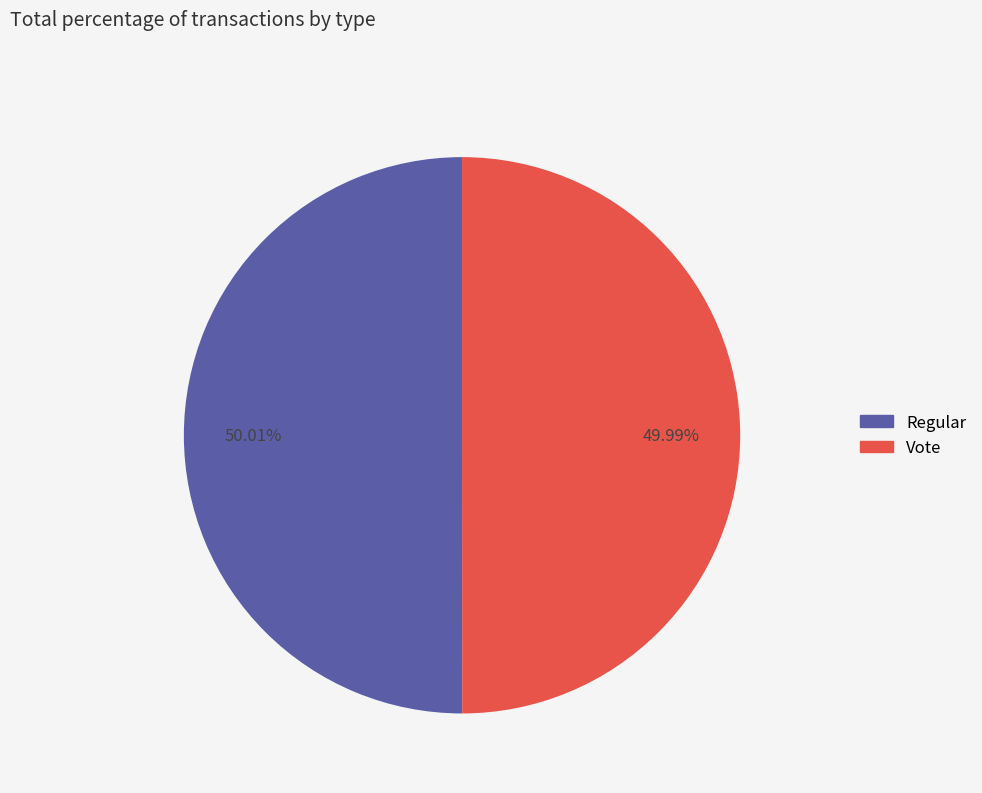

Approximately how many times larger is the value at Regular compared to Vote?

1.0